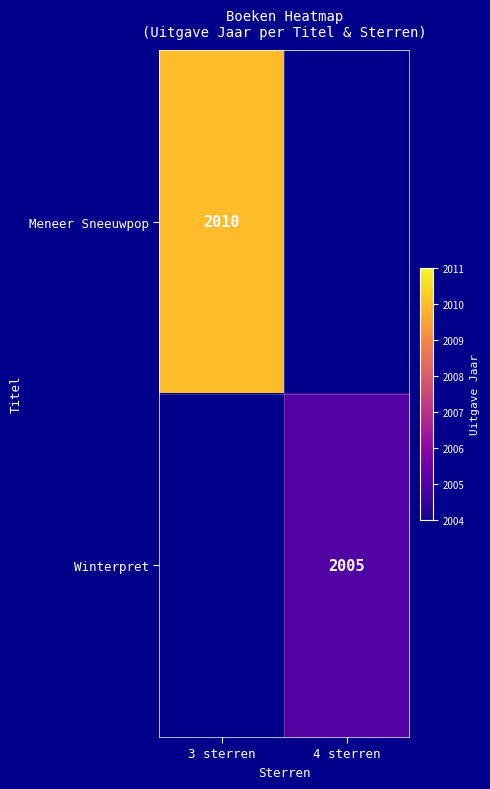

The Winterpret series shows 2005 at 4 sterren. True or false?

True